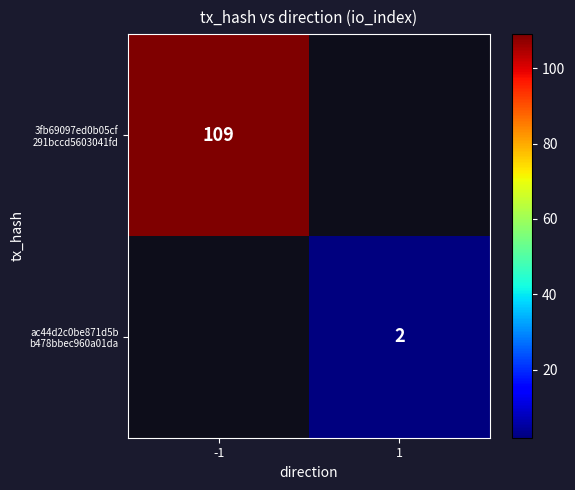

The value of 3fb69097ed0b05cf 291bccd5603041fd at -1 is 159.0. True or false?

False